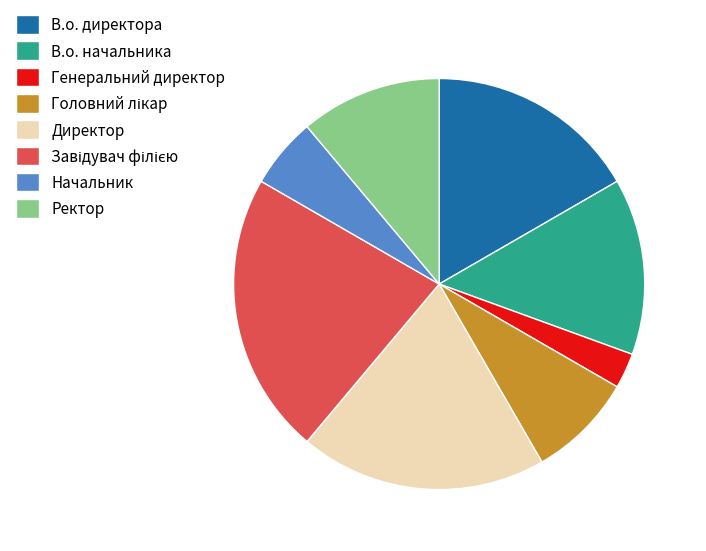

Which slice is the smallest?

Генеральний директор